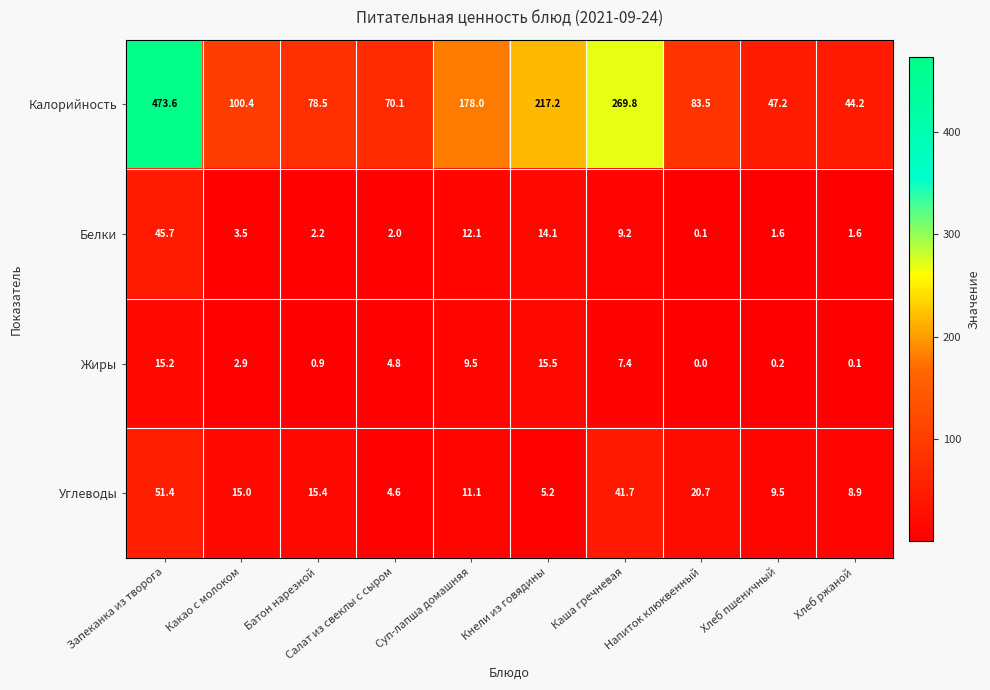

At which category is the sum across all series the highest?

Запеканка из творога